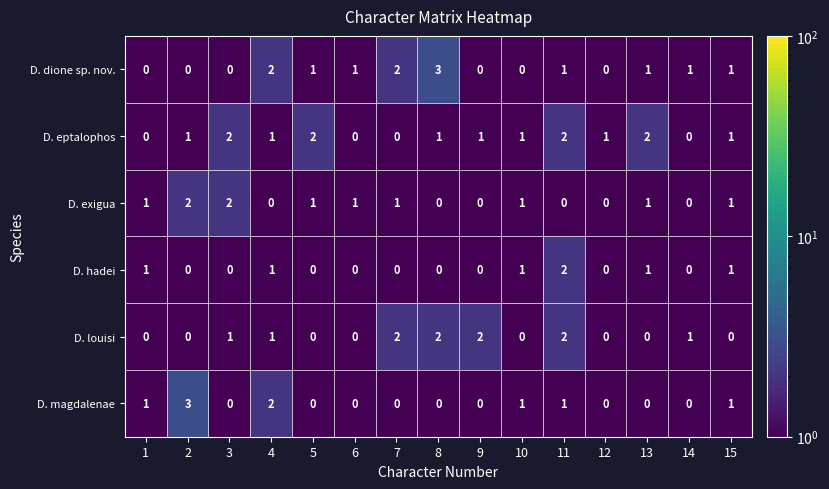

What is the difference between the maximum and minimum values in the D. dione sp. nov. series?

3